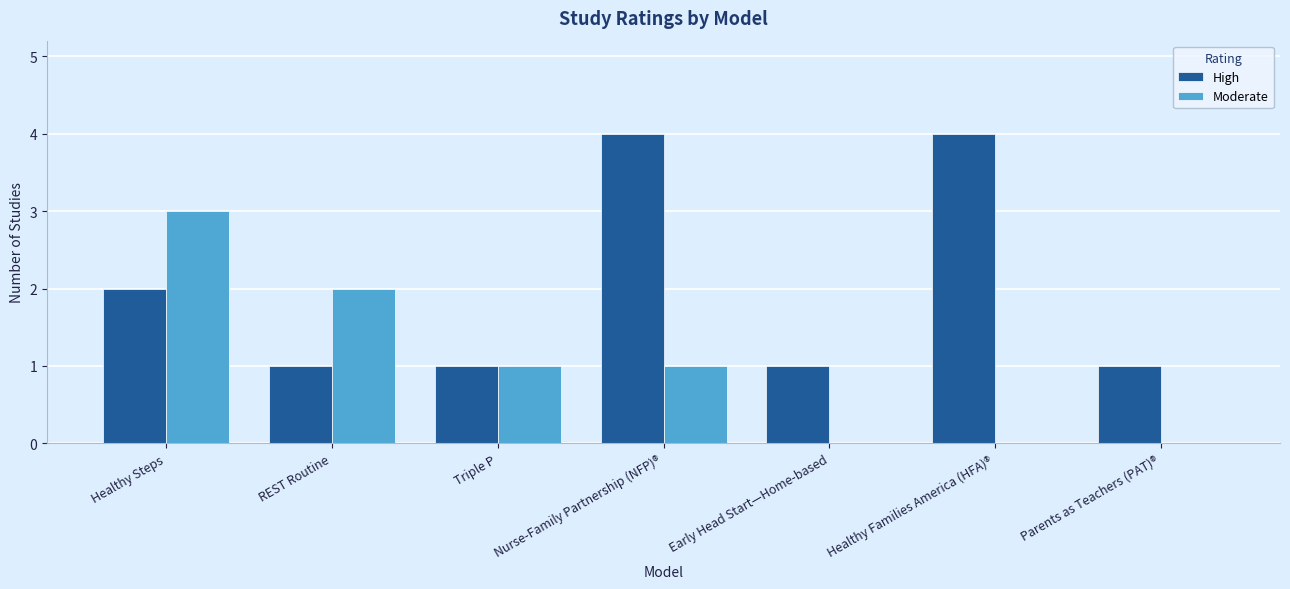

What is the greatest value displayed?

4